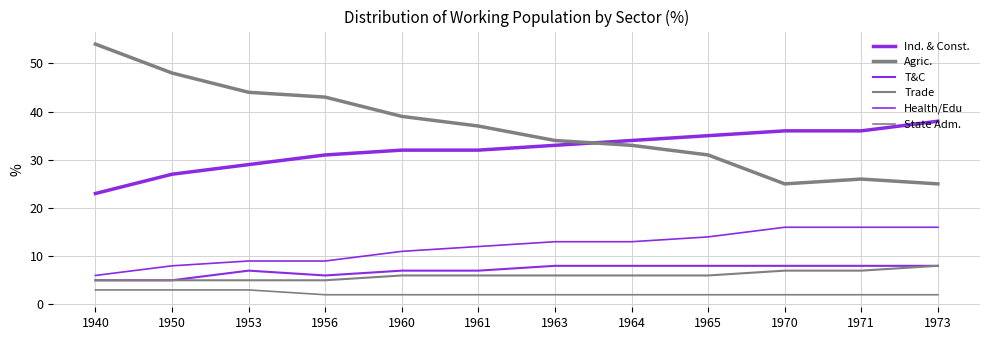

How many values in the Agric. series are below 37?

6